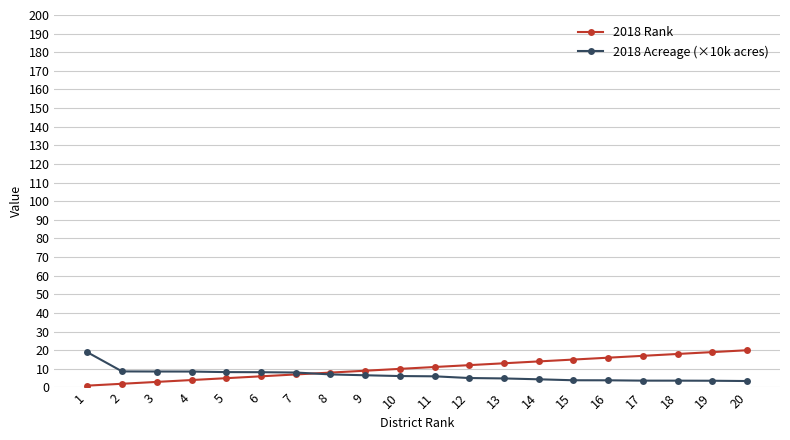

Which series has the largest range (max minus min)?

2018 Rank